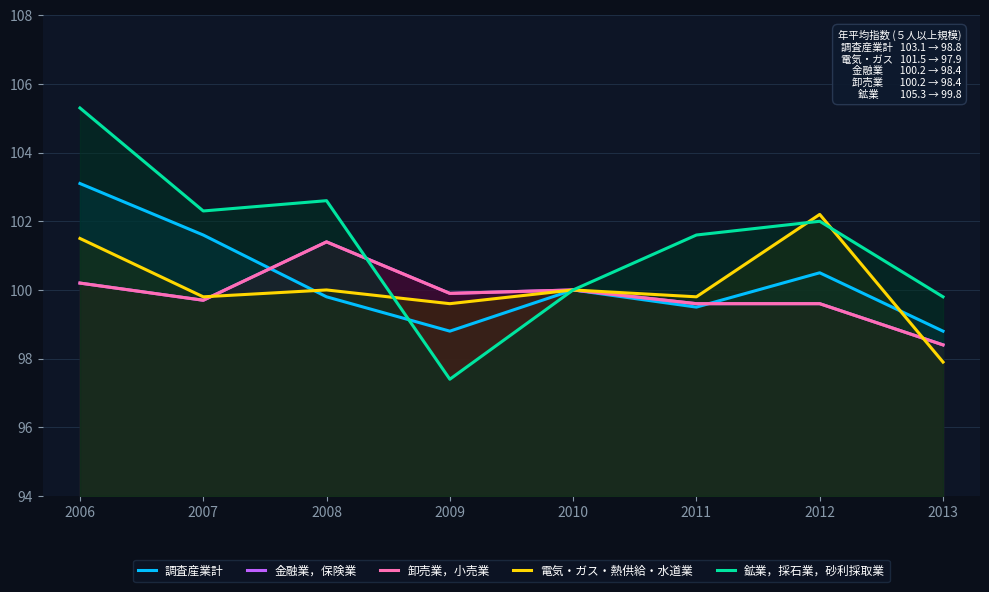

Count the number of data series in this chart.

5